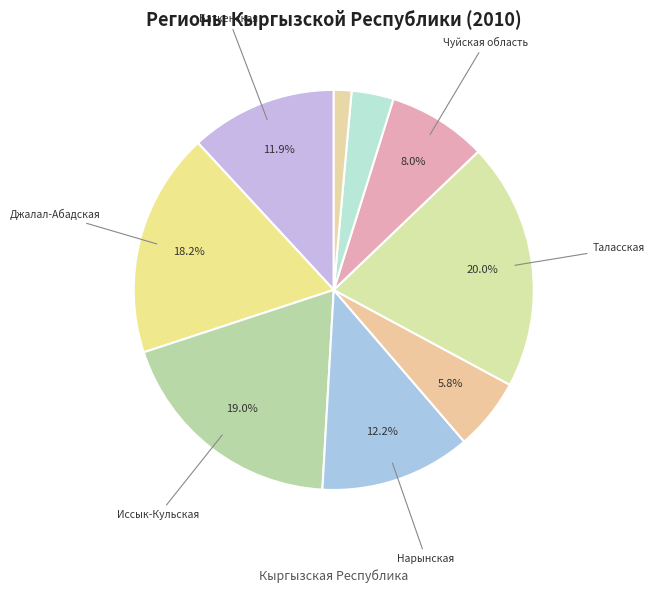

How many segments does this pie chart have?

9